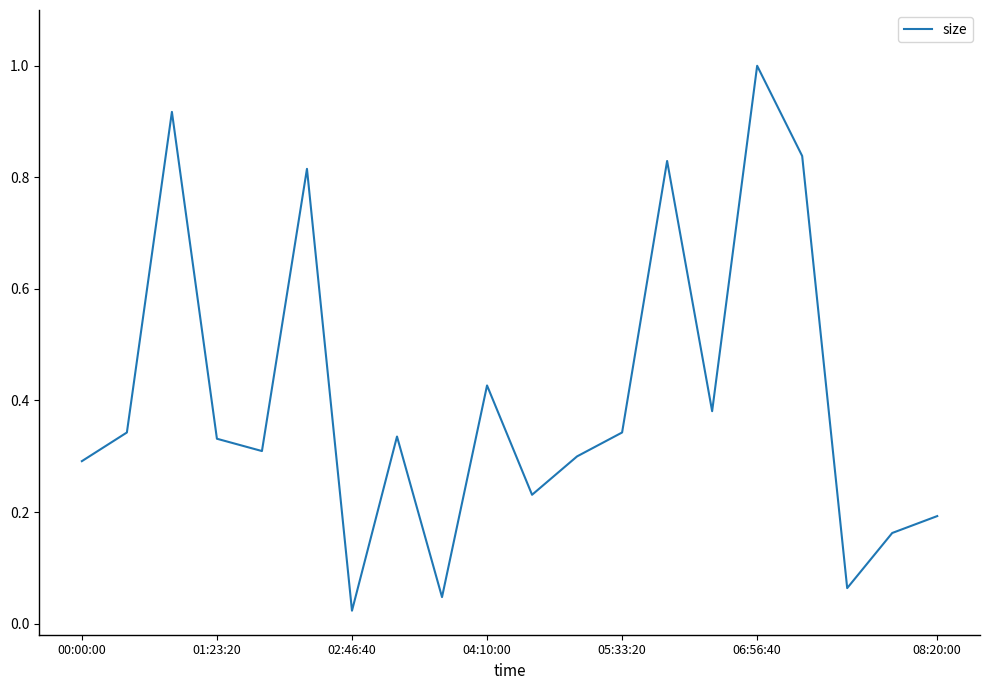

What is the difference between the maximum and minimum values?

1.0